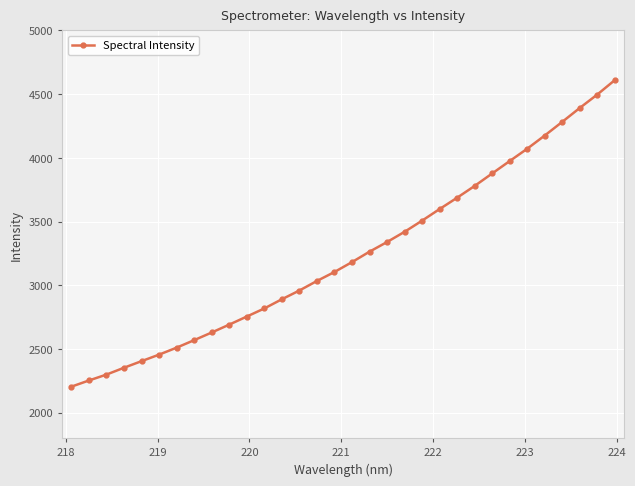

What is the smallest value displayed?

2204.2